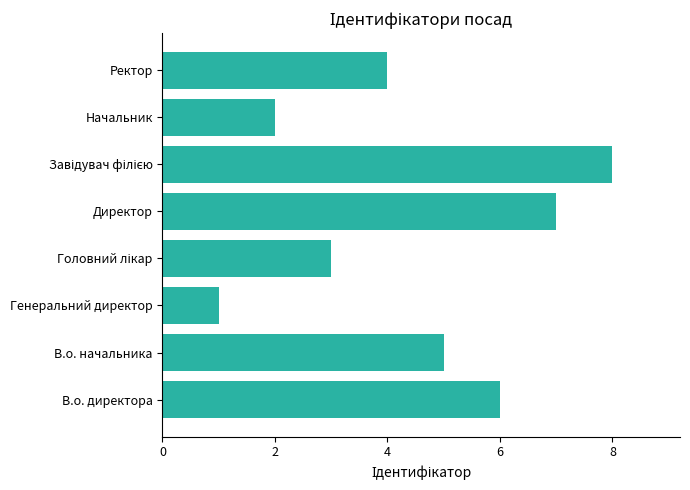

What value does the data have at В.о. директора?

6